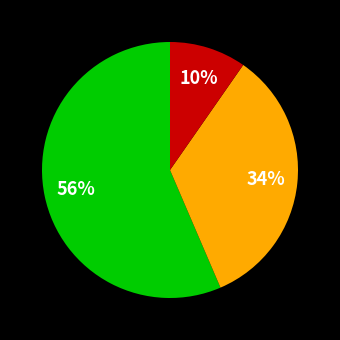

To the nearest percent, what is the average slice percentage?

33%